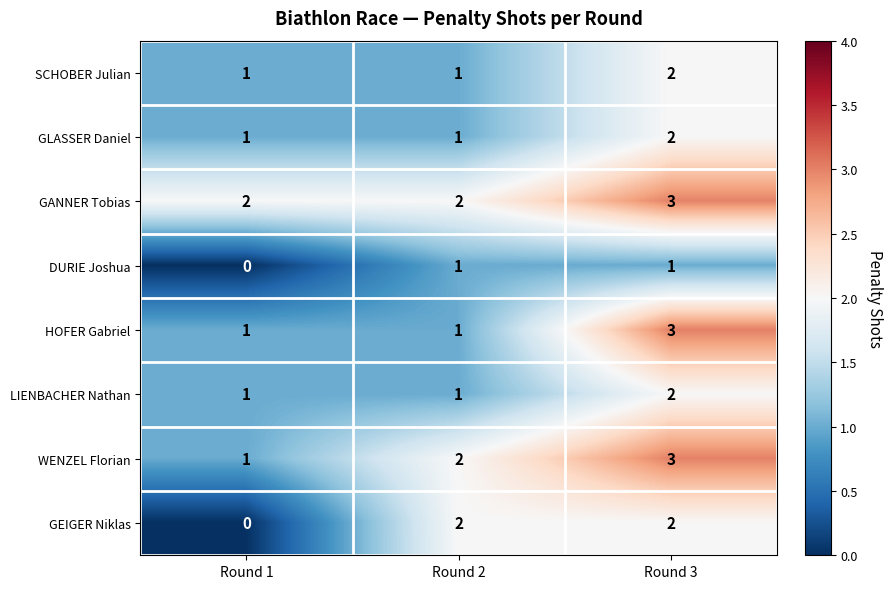

At which category is the sum across all series the highest?

Round 3